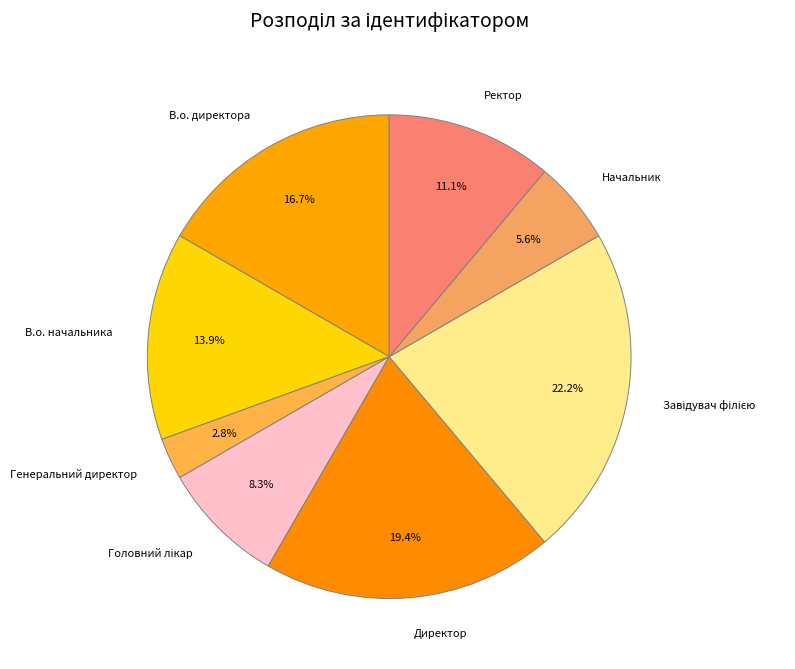

Which slice is the smallest?

Генеральний директор